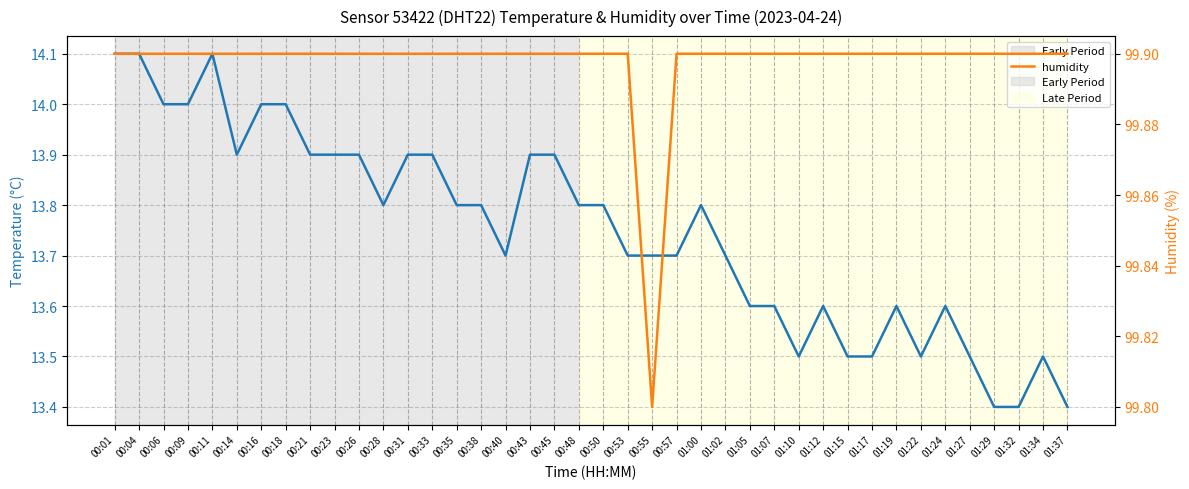

Reading right to left, extract all data points from this chart.

temperature: 13.4	13.5	13.4	13.4	13.5	13.6	13.5	13.6	13.5	13.5	13.6	13.5	13.6	13.6	13.7	13.8	13.7	13.7	13.7	13.8	13.8	13.9	13.9	13.7	13.8	13.8	13.9	13.9	13.8	13.9	13.9	13.9	14.0	14.0	13.9	14.1	14.0	14.0	14.1	14.1
humidity: 99.9	99.9	99.9	99.9	99.9	99.9	99.9	99.9	99.9	99.9	99.9	99.9	99.9	99.9	99.9	99.9	99.9	99.8	99.9	99.9	99.9	99.9	99.9	99.9	99.9	99.9	99.9	99.9	99.9	99.9	99.9	99.9	99.9	99.9	99.9	99.9	99.9	99.9	99.9	99.9